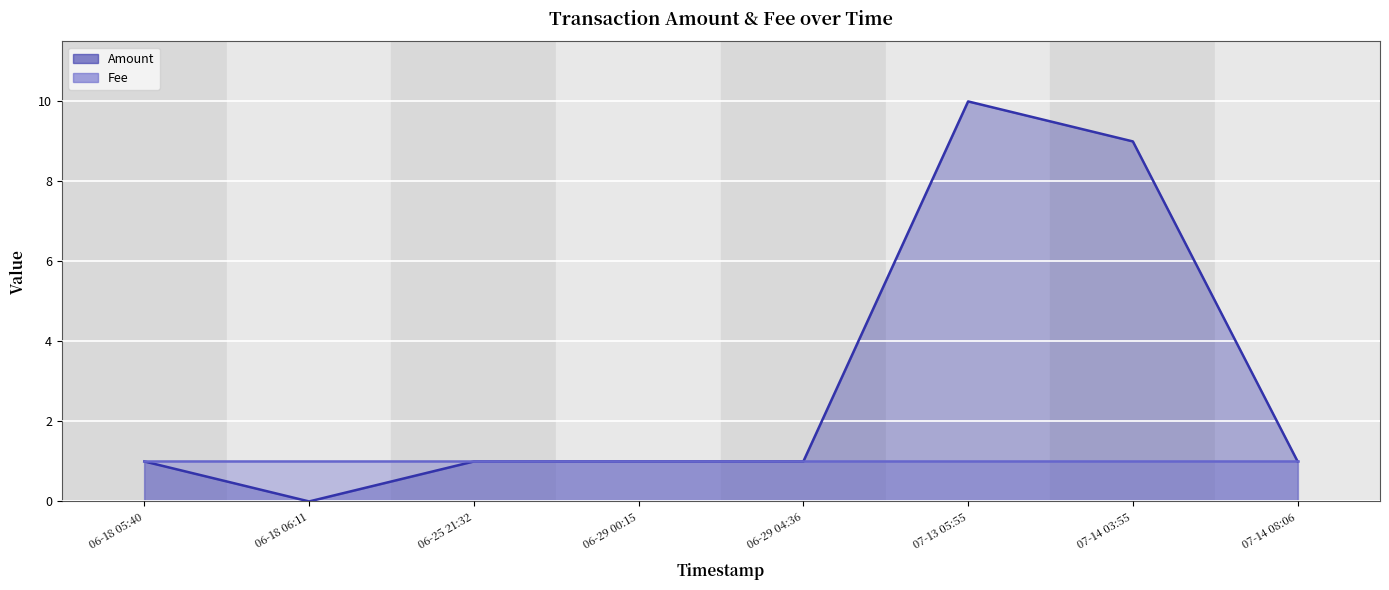

Reading left to right, transcribe all the data shown in this chart.

1	0	1	1	1	10	9	1